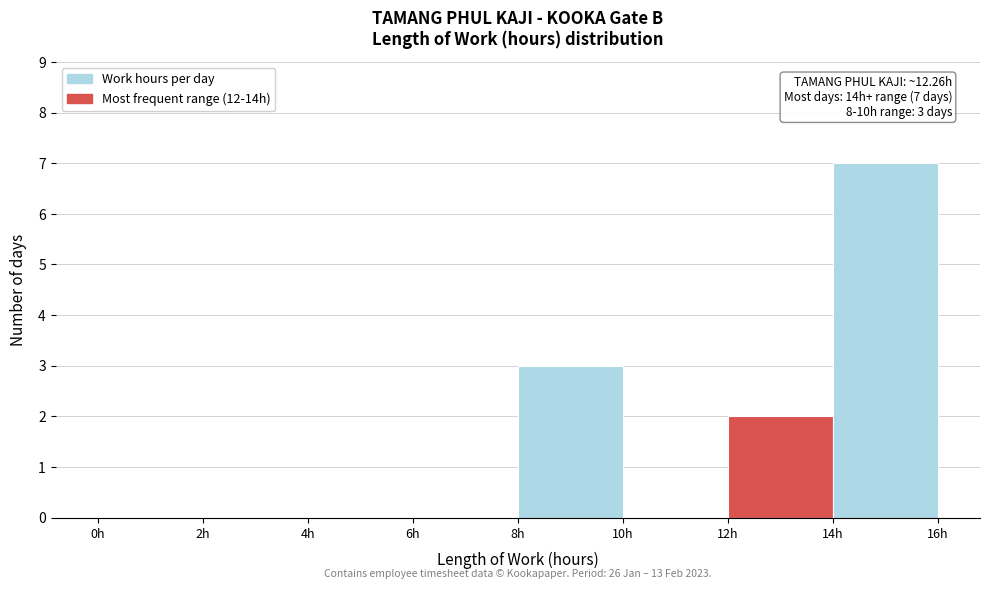

Over which range of the x-axis is the bar tallest?

14 to 16